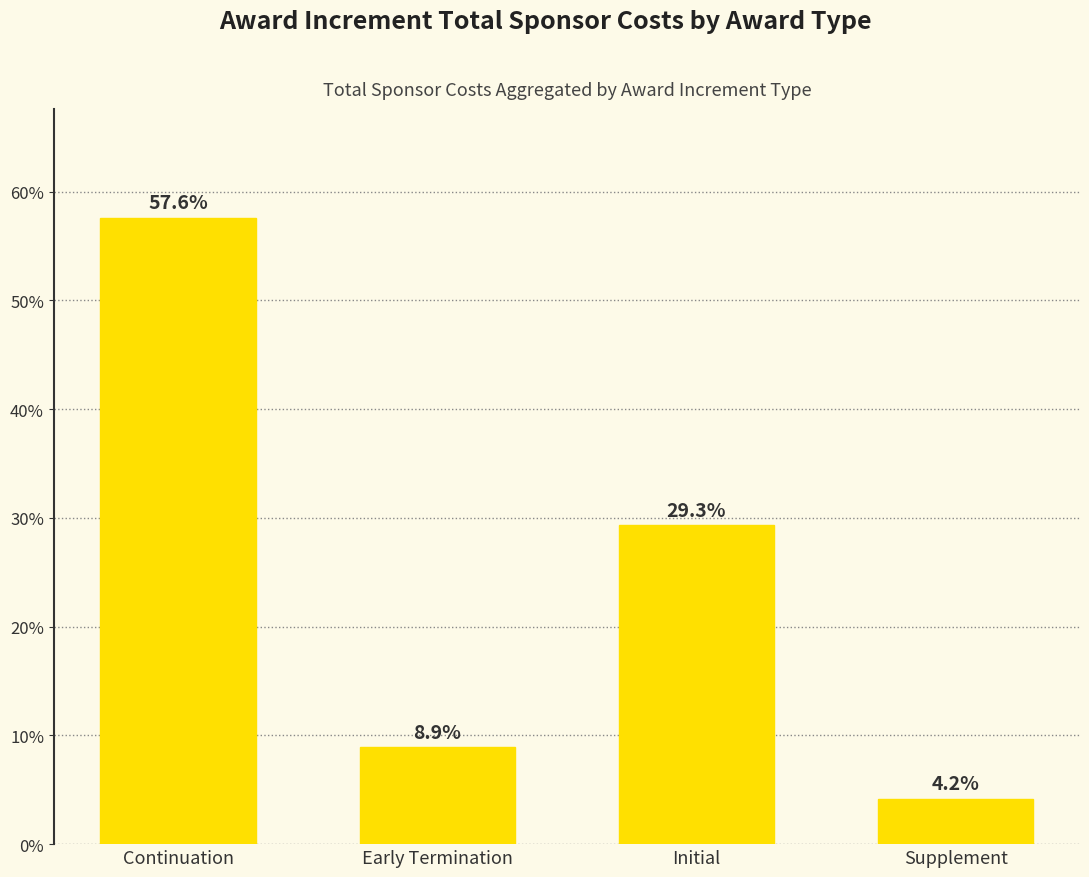

What is the sum of the values at Initial and Early Termination?

38.2